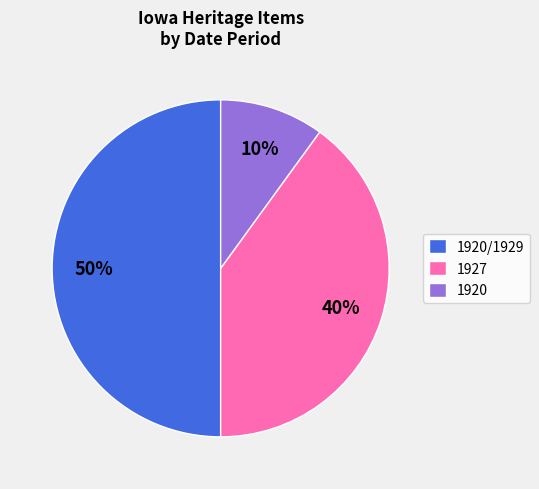

Does 1920 account for over 50% of the chart?

No